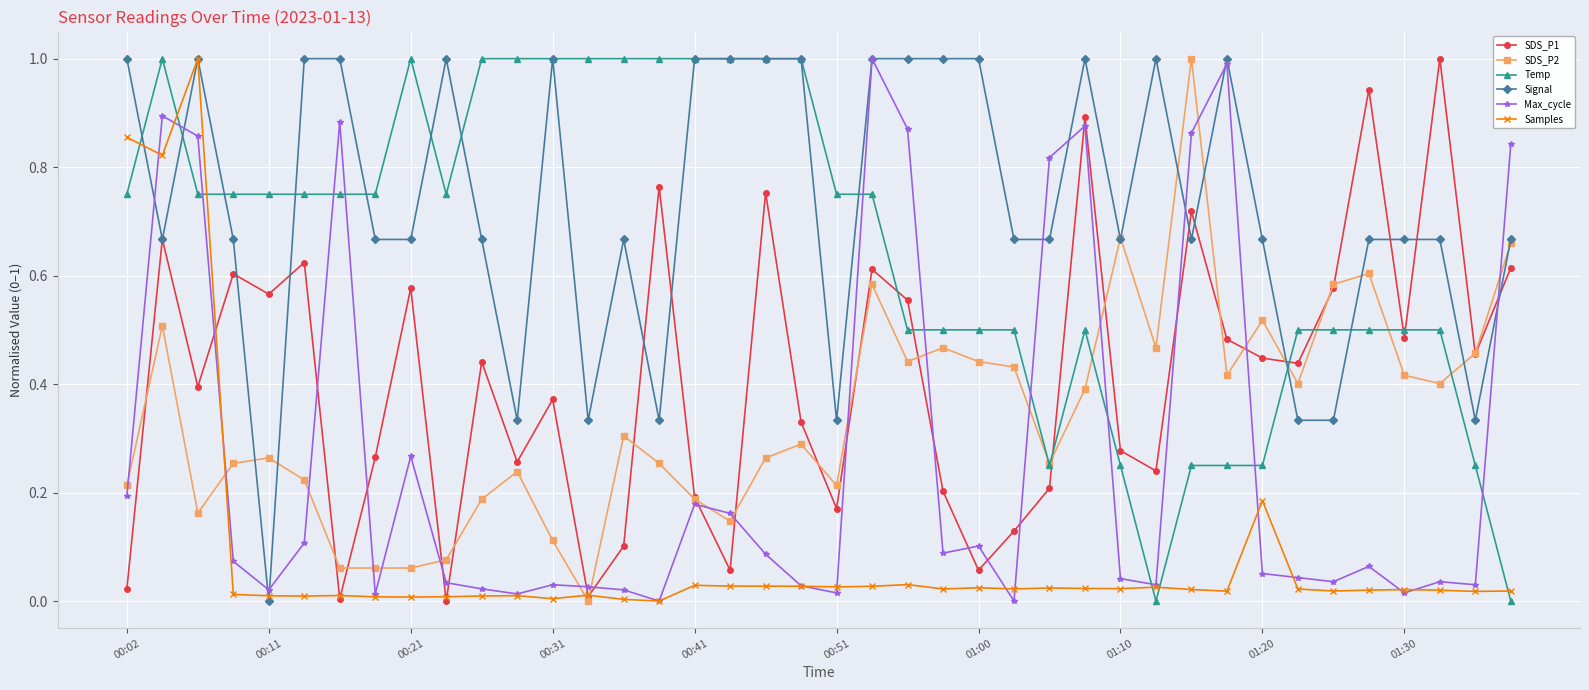

True or false: Signal has more than 2 interior local peaks.

True